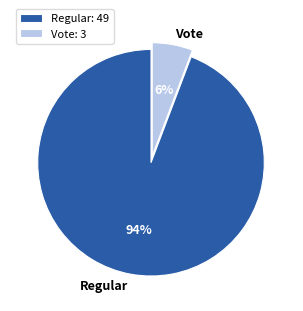

The Regular slice represents 79% of the pie. True or false?

False